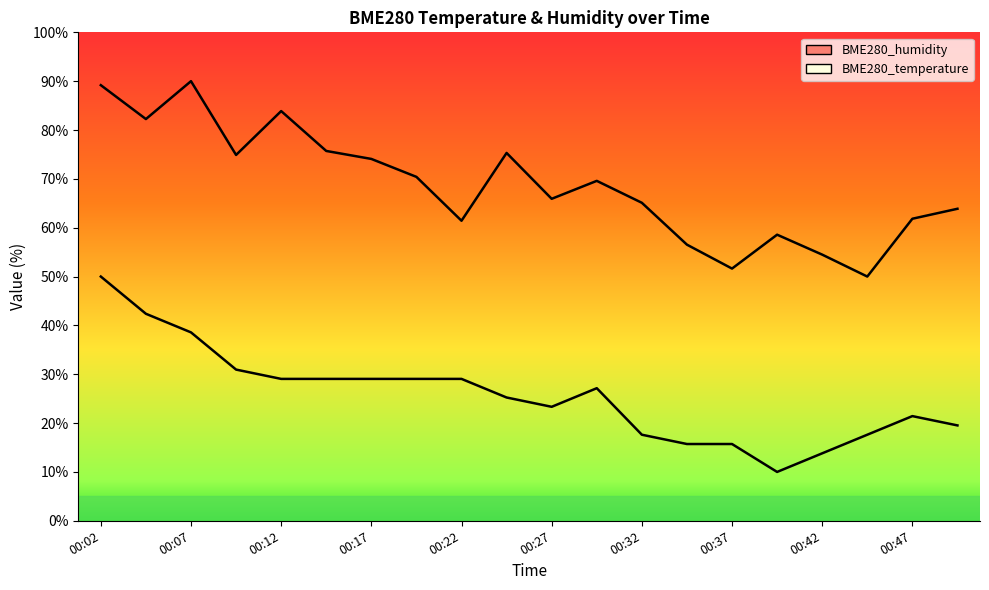

What is the greatest value displayed?

90.0